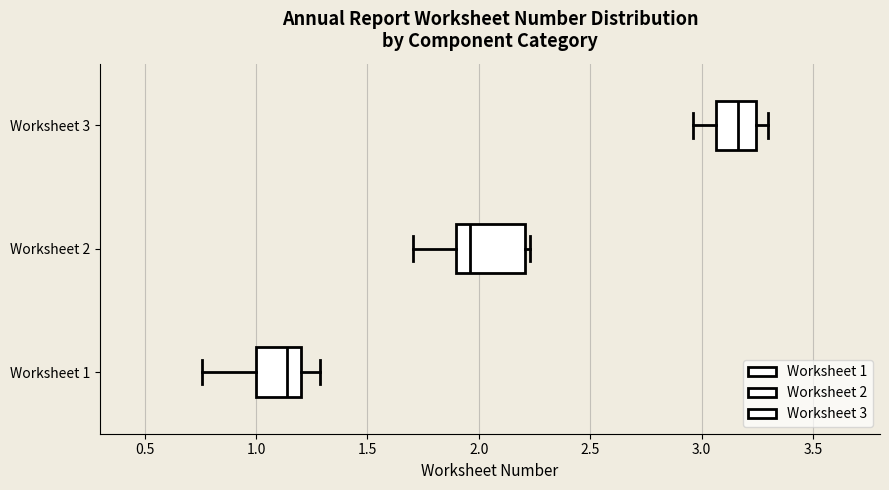

Which box is the widest, from its left edge to its right edge?

Worksheet 2